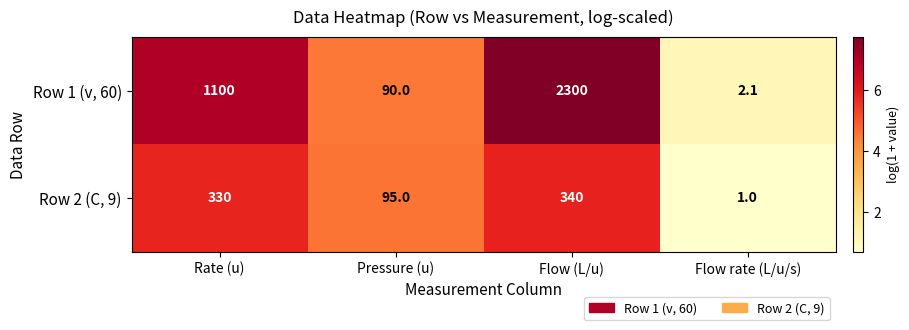

Reading right to left, extract all data points from this chart.

Row 1 (v, 60): Flow rate (L/u/s)=2.1	Flow (L/u)=2300.0	Pressure (u)=90.0	Rate (u)=1100.0
Row 2 (C, 9): Flow rate (L/u/s)=1.0	Flow (L/u)=340.0	Pressure (u)=95.0	Rate (u)=330.0